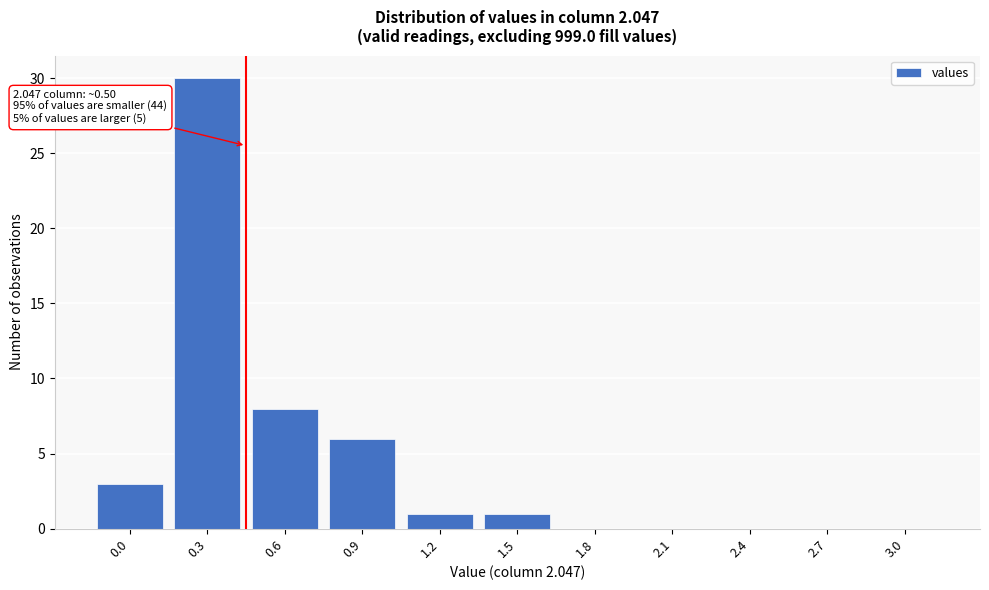

Reading left to right, transcribe all the data shown in this chart.

0.0=3	0.3=30	0.6=8	0.9=6	1.2=1	1.5=1	1.8=0	2.1=0	2.4=0	2.7=0	3.0=0